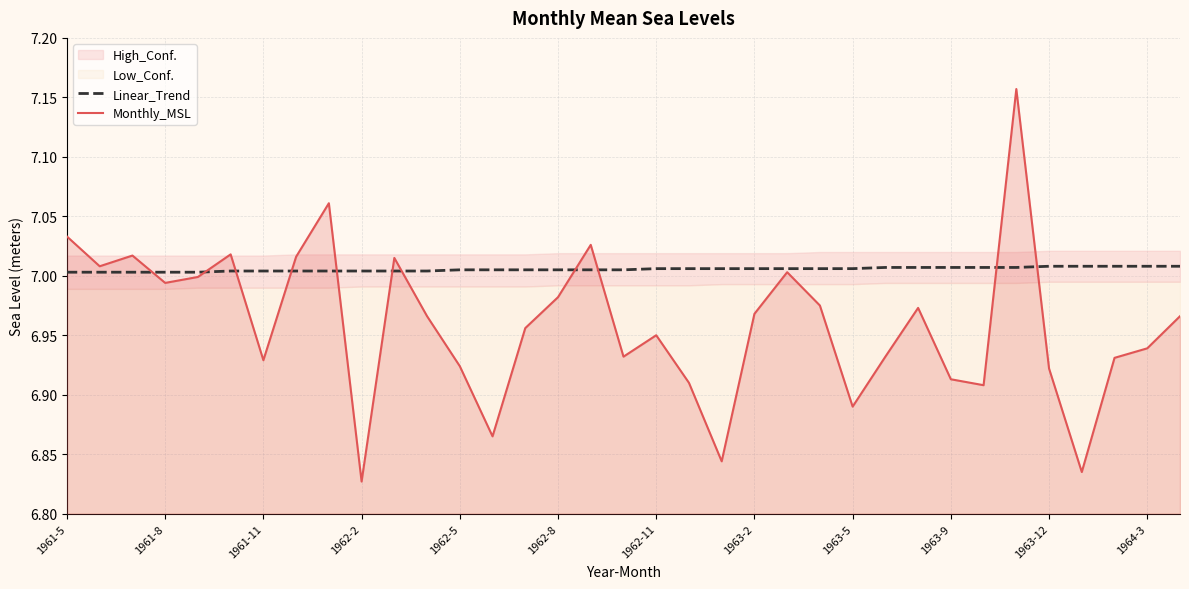

At which label does Monthly_MSL reach its minimum?

1962-2